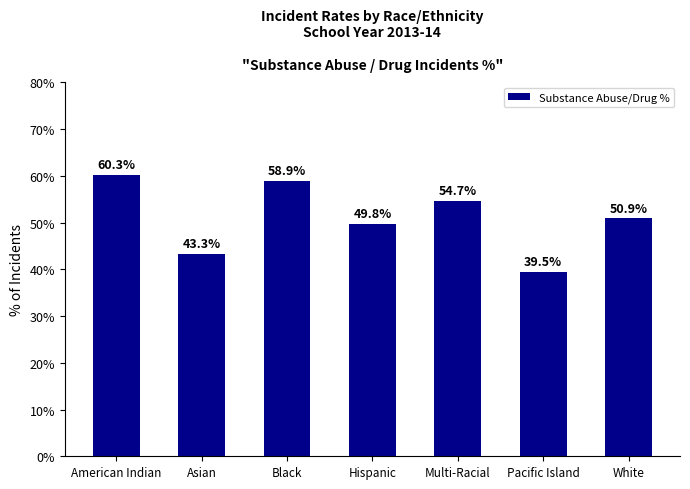

Reading right to left, list all the values displayed in this chart.

50.9	39.5	54.7	49.8	58.9	43.3	60.3